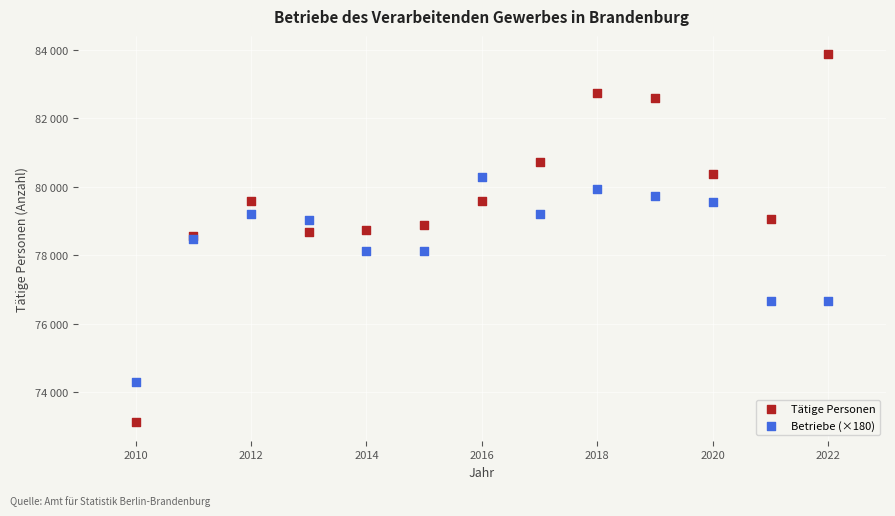

What are all the series names shown in the legend?

Tätige Personen, Betriebe (×180)